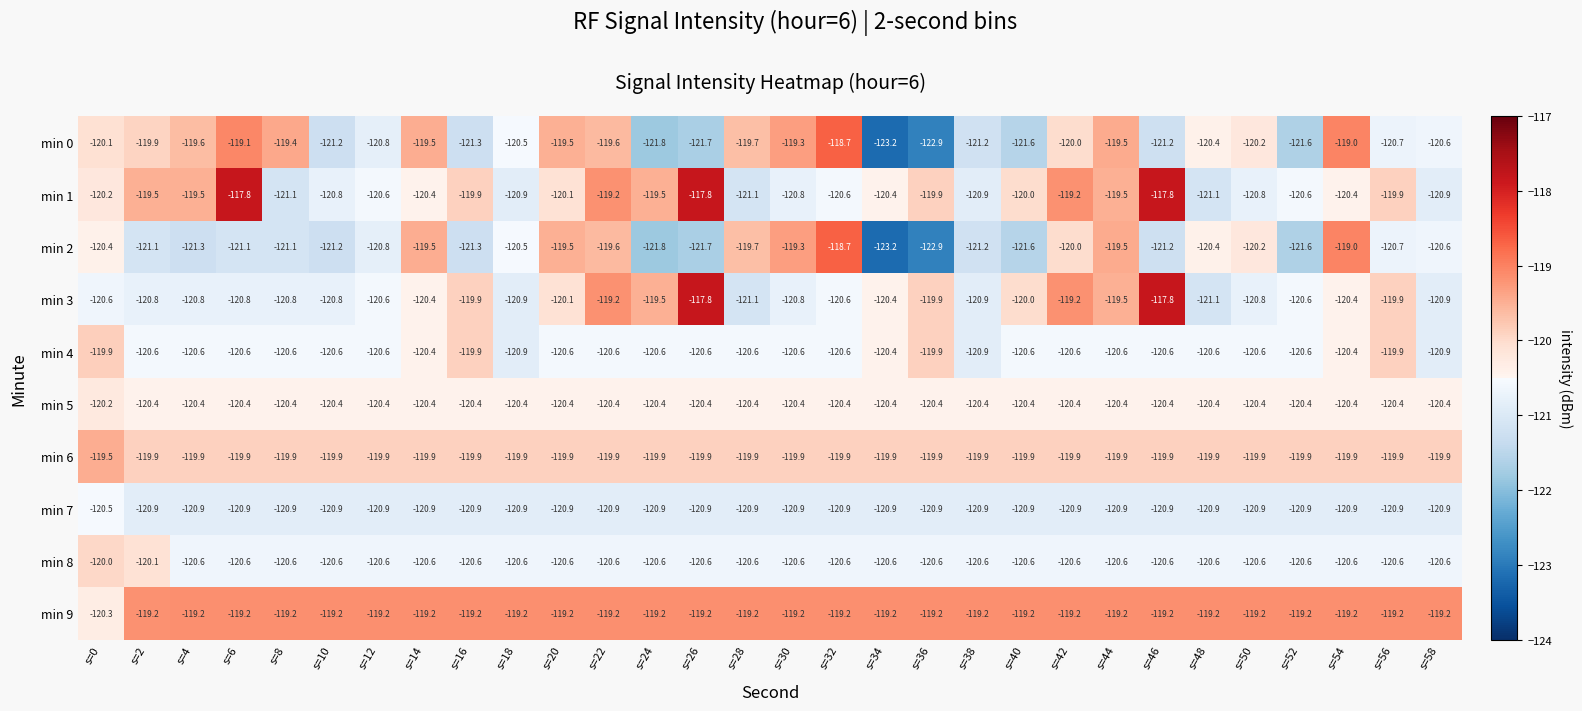

At which category is the sum across all series the highest?

s=22